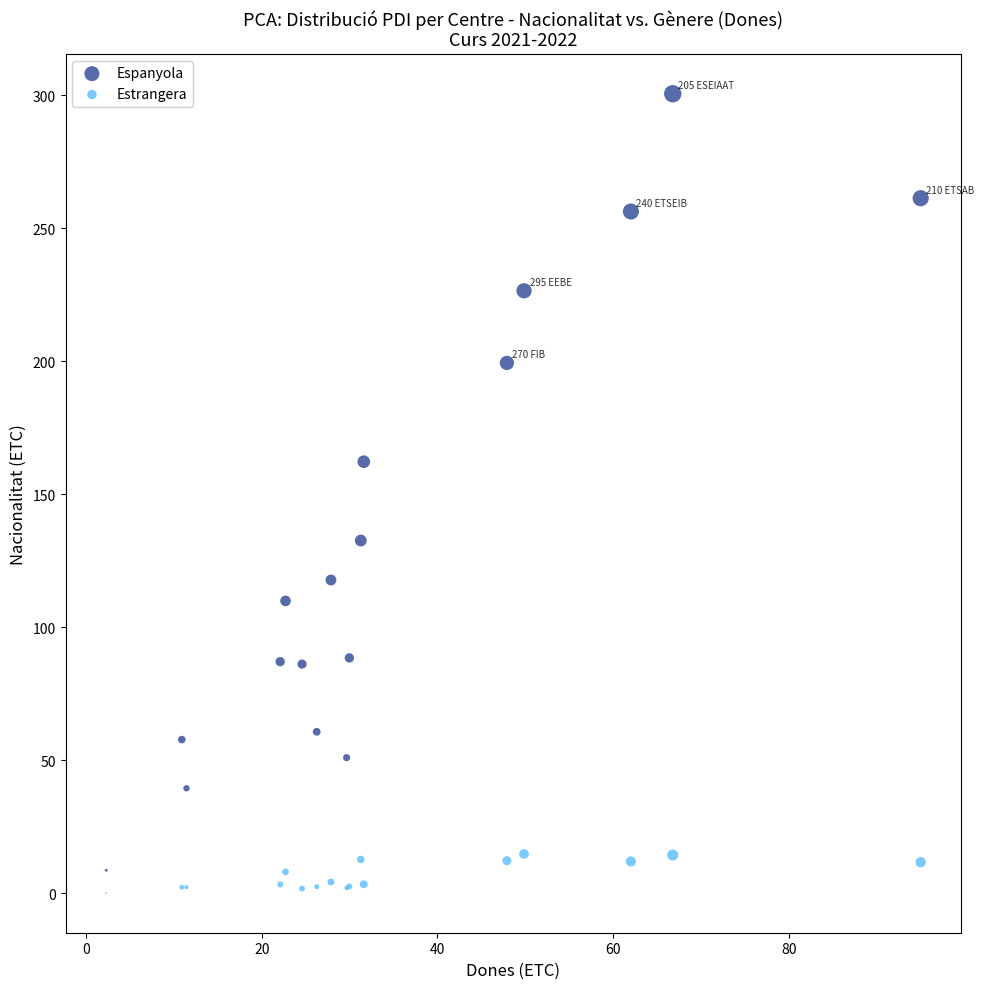

Which series contains the highest Y value?

Espanyola